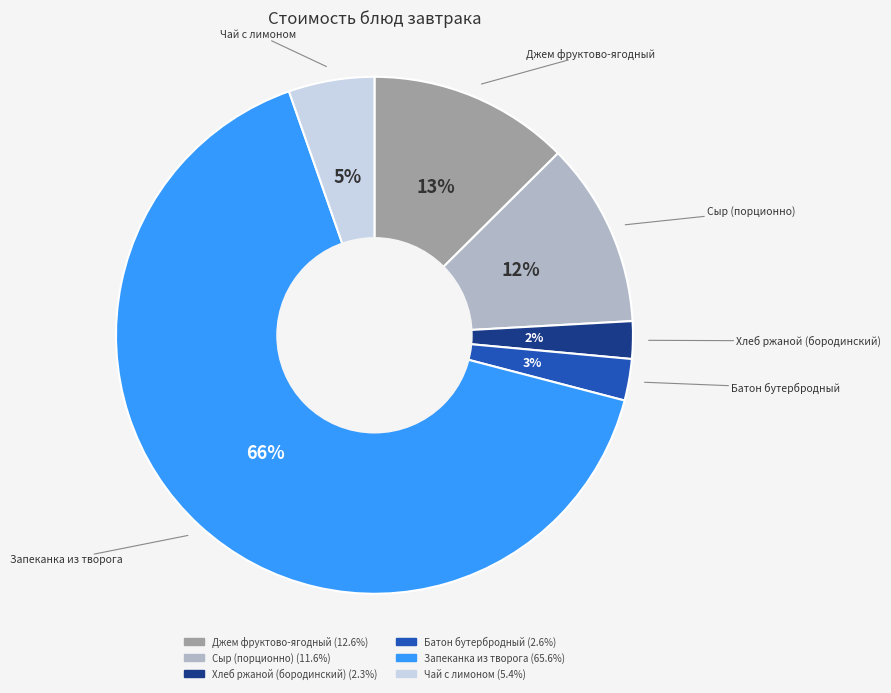

To the nearest percent, what is the difference between the Запеканка из творога and Чай с лимоном slice percentages?

60%